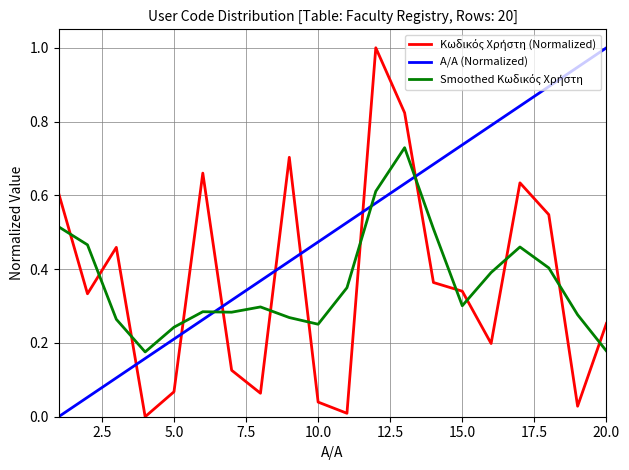

Does the chart have visible grid lines?

Yes